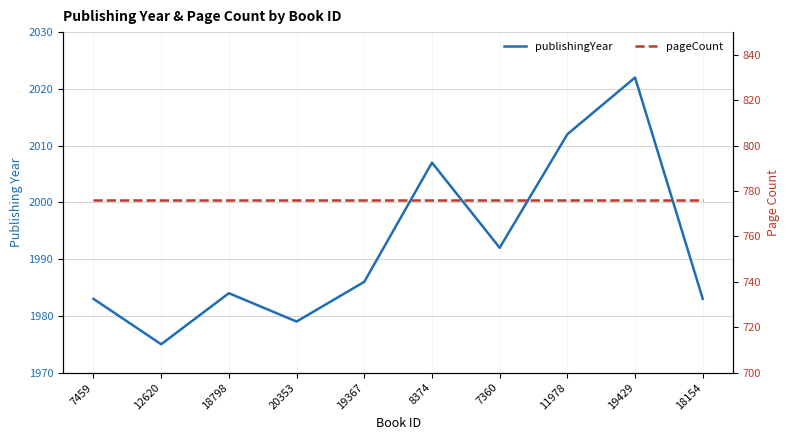

Reading right to left, what are all the values shown in this chart?

publishingYear: 1983	2022	2012	1992	2007	1986	1979	1984	1975	1983
pageCount: 776	776	776	776	776	776	776	776	776	776